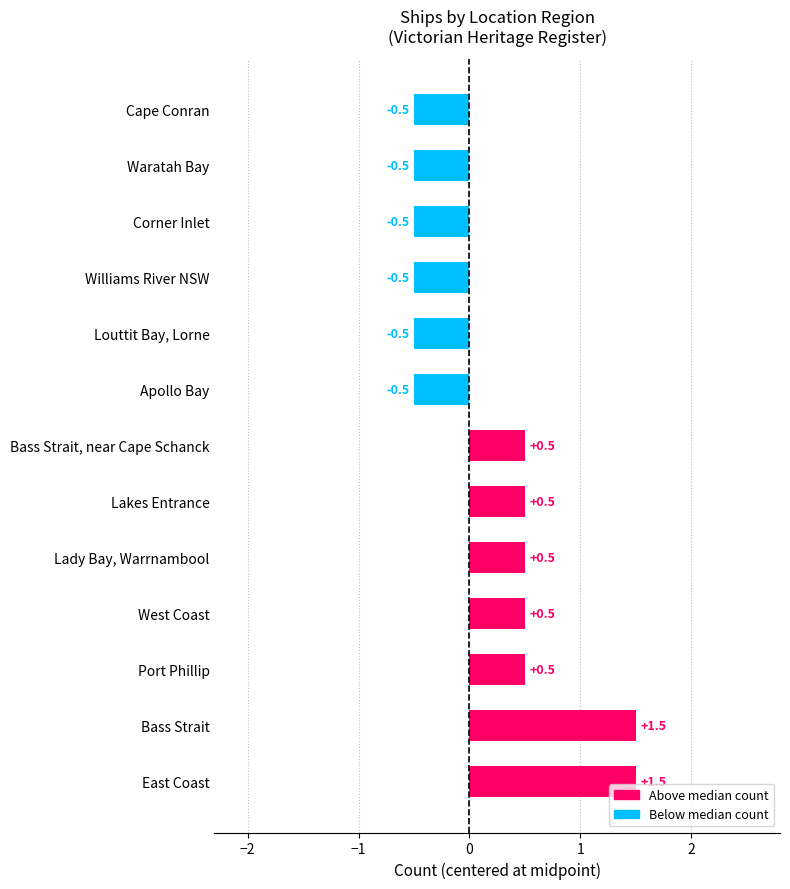

What is the change in value from East Coast to Williams River NSW?

-2.0